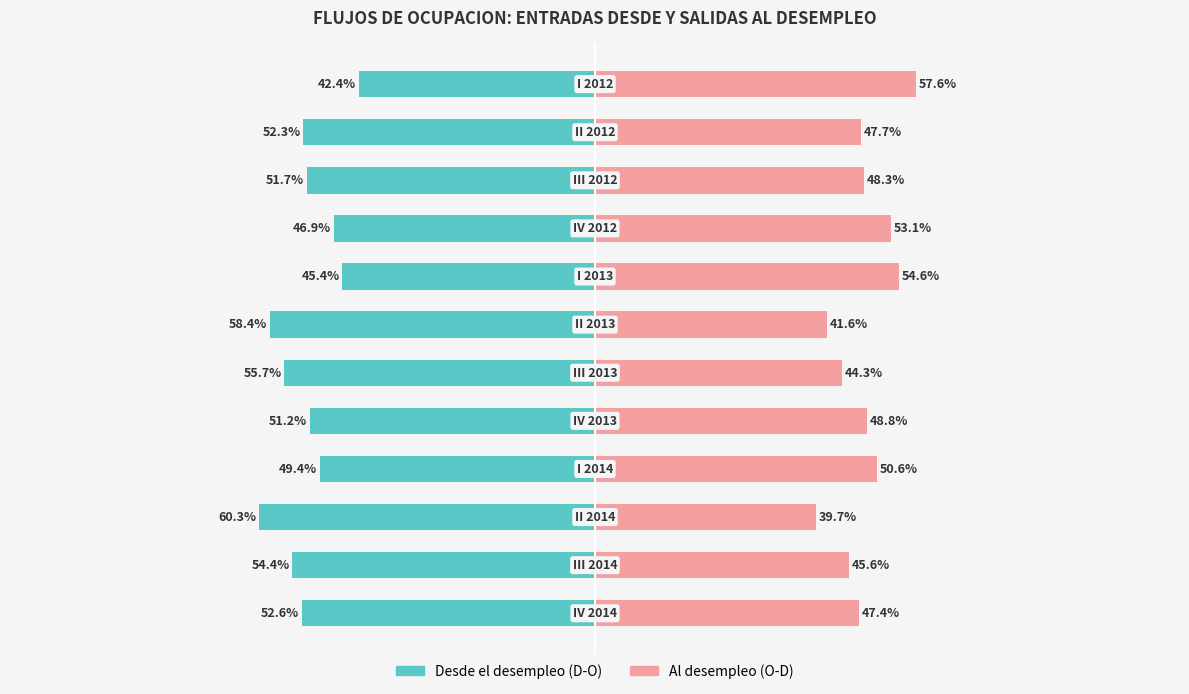

How many bars are there in each group?

2